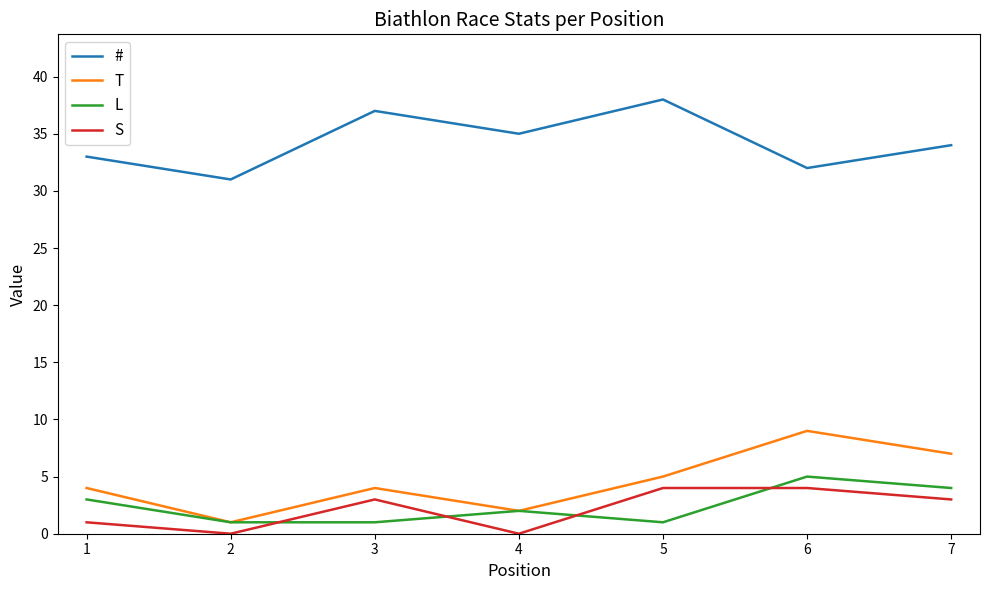

How many # values are between 32 and 37?

5